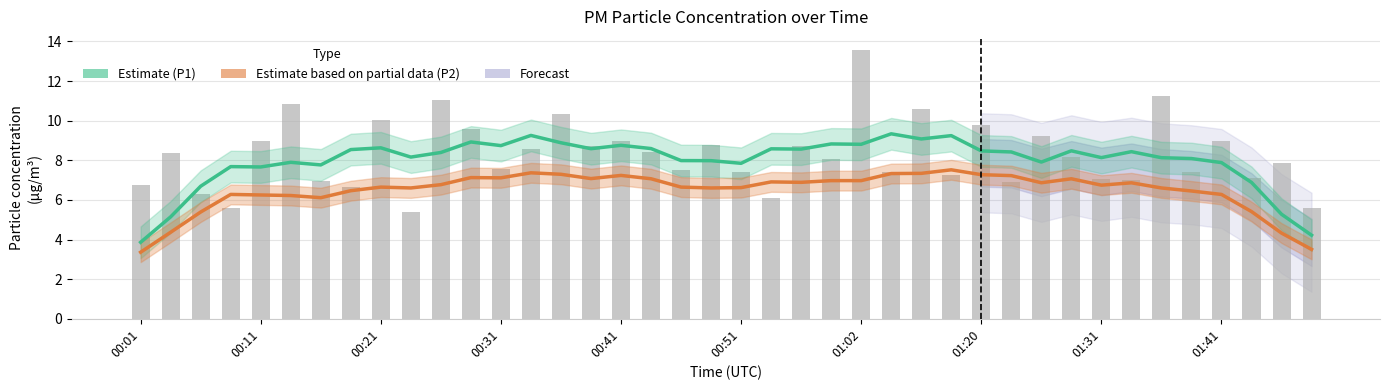

What is the label of the 29th bar from the right?

11